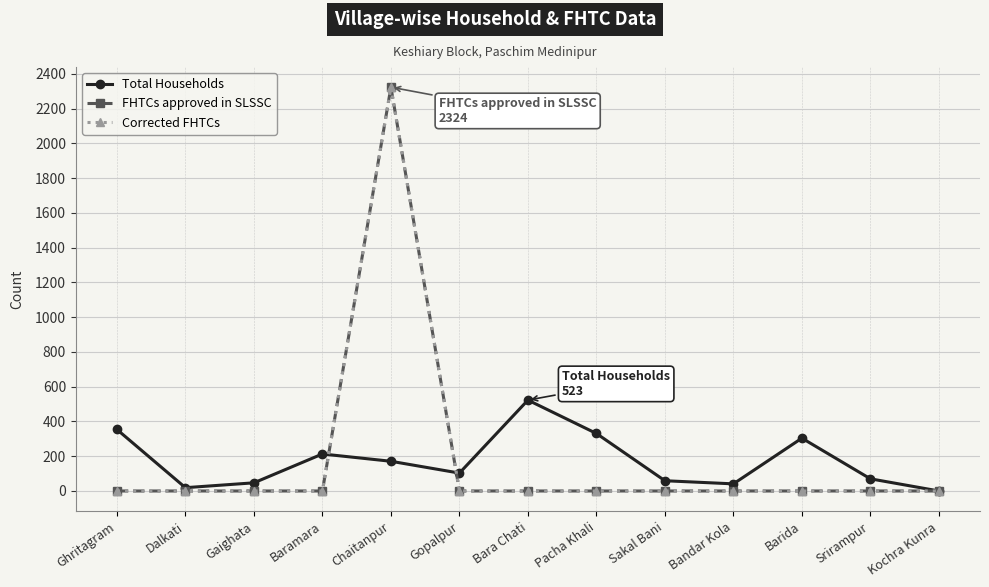

Which series has the widest spread of values?

FHTCs approved in SLSSC